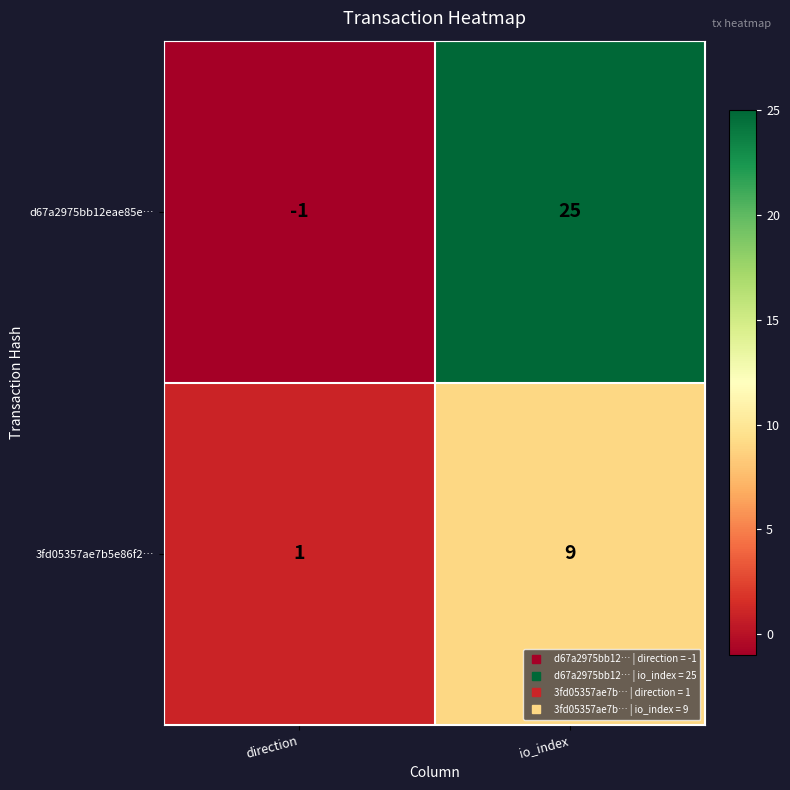

Which category has the lowest value in the 3fd05357ae7b5e86f2… series?

direction